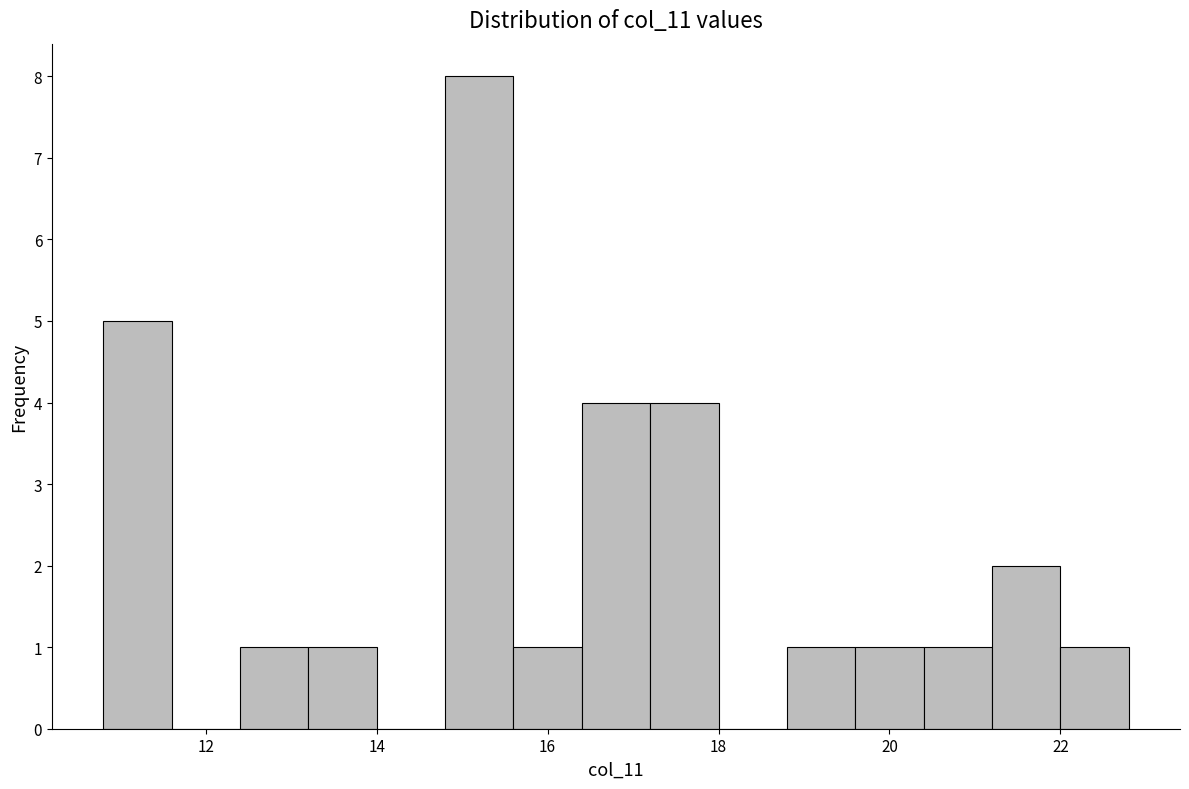

How tall is the bar that spans 16.4 to 17.2 on the x-axis? The values are not printed on the chart, so give them approximately, as read against the axis.

4